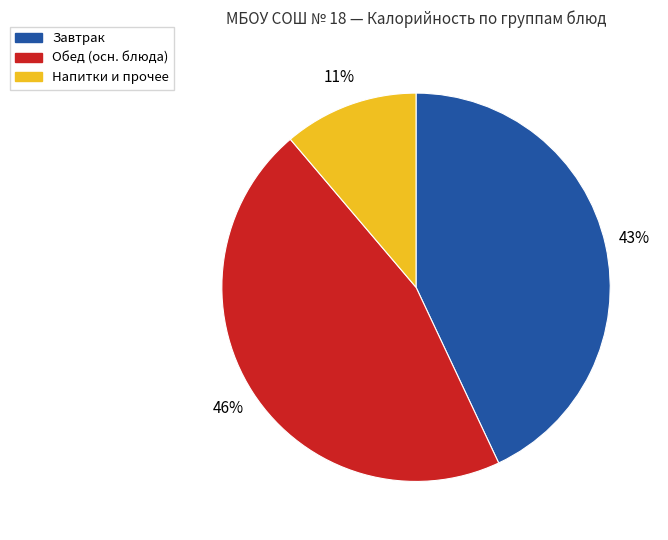

Is Напитки и прочее the majority of the pie?

No